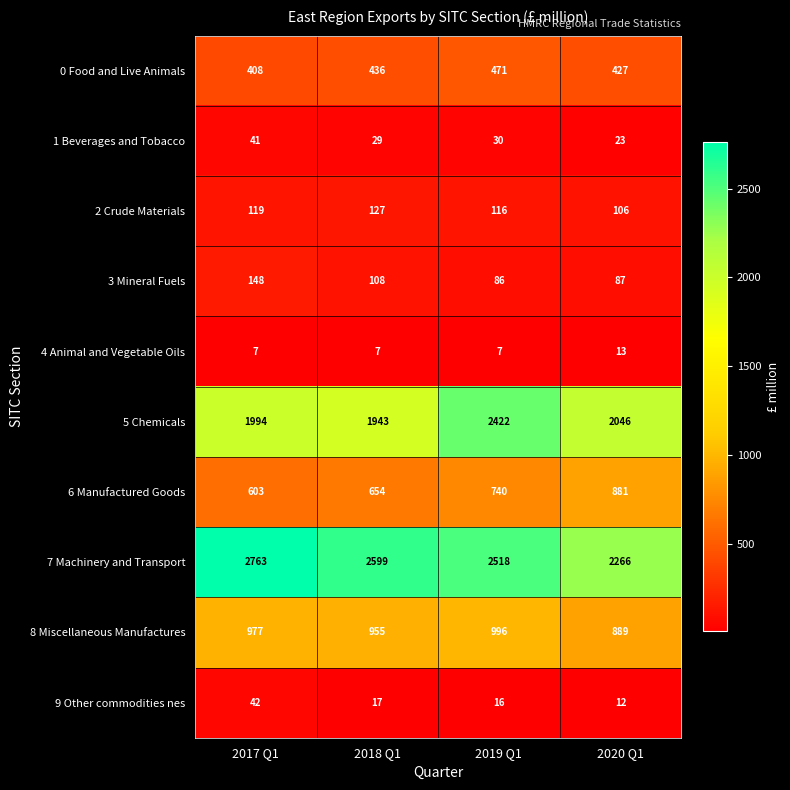

What value does the 6 Manufactured Goods series have at 2019 Q1, to the nearest 10?

740